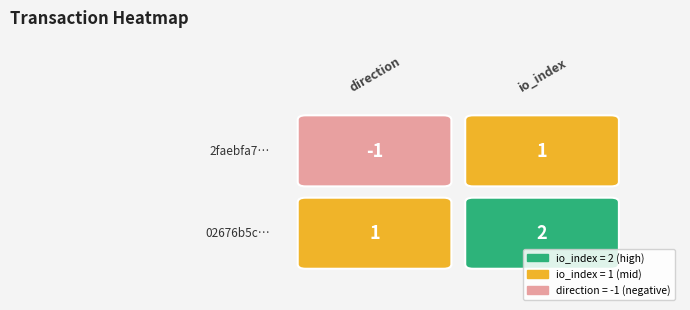

Reading right to left, what are all the values shown in this chart?

2faebfa78703e2c07c43f1f2d975e14d58b996c: 1=1	0=-1
02676b5cdfd8c1b30f27ba342338f08d7424d43: 1=2	0=1